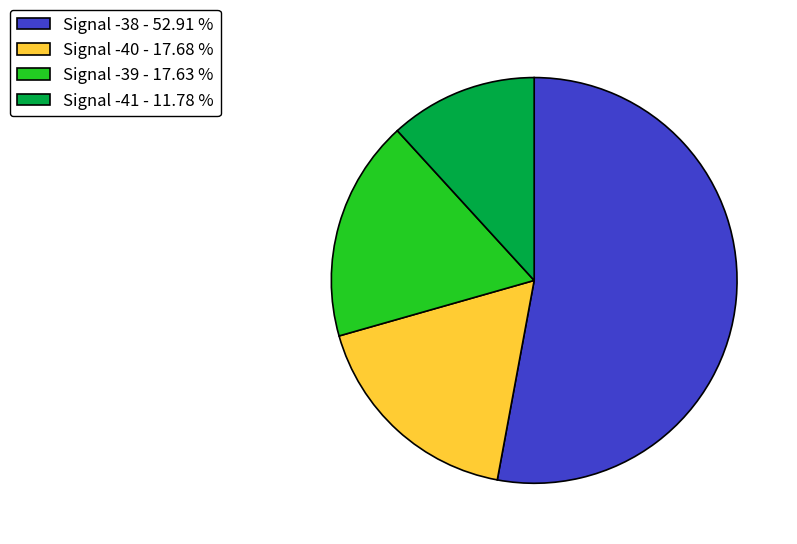

Which has a higher value, Signal -41 - 11.78 % or Signal -39 - 17.63 %?

Signal -39 - 17.63 %